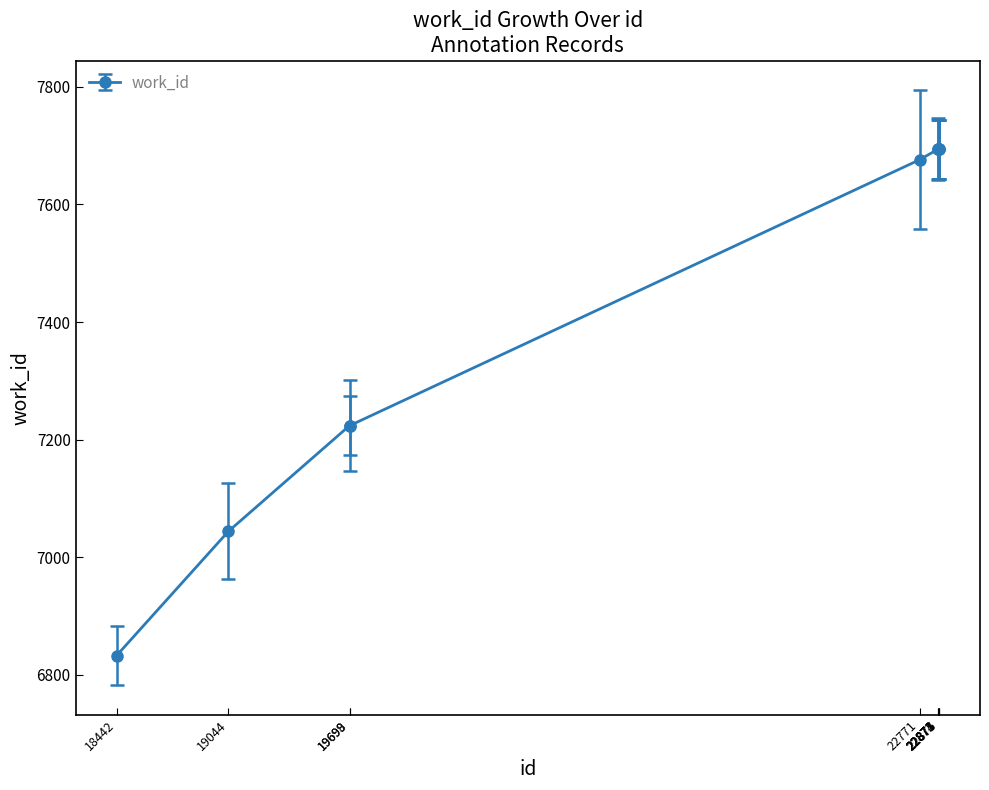

Reading left to right, what are all the values shown in this chart?

18442=6833	19044=7044	19698=7224	19699=7224	22771=7676	22871=7694	22872=7694	22873=7694	22874=7694	22875=7694